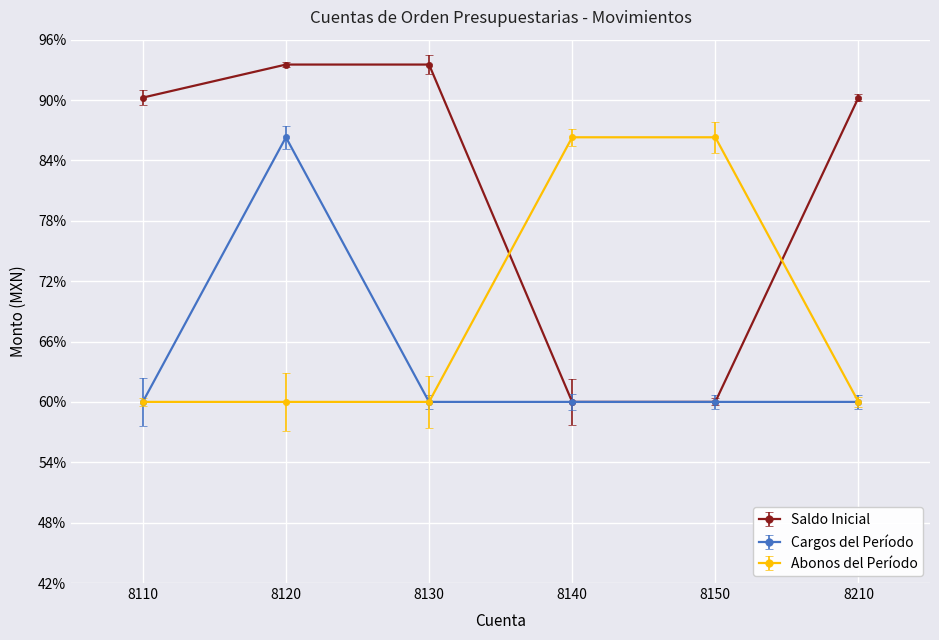

What are all the series names shown in the legend?

Saldo Inicial, Cargos del Período, Abonos del Período